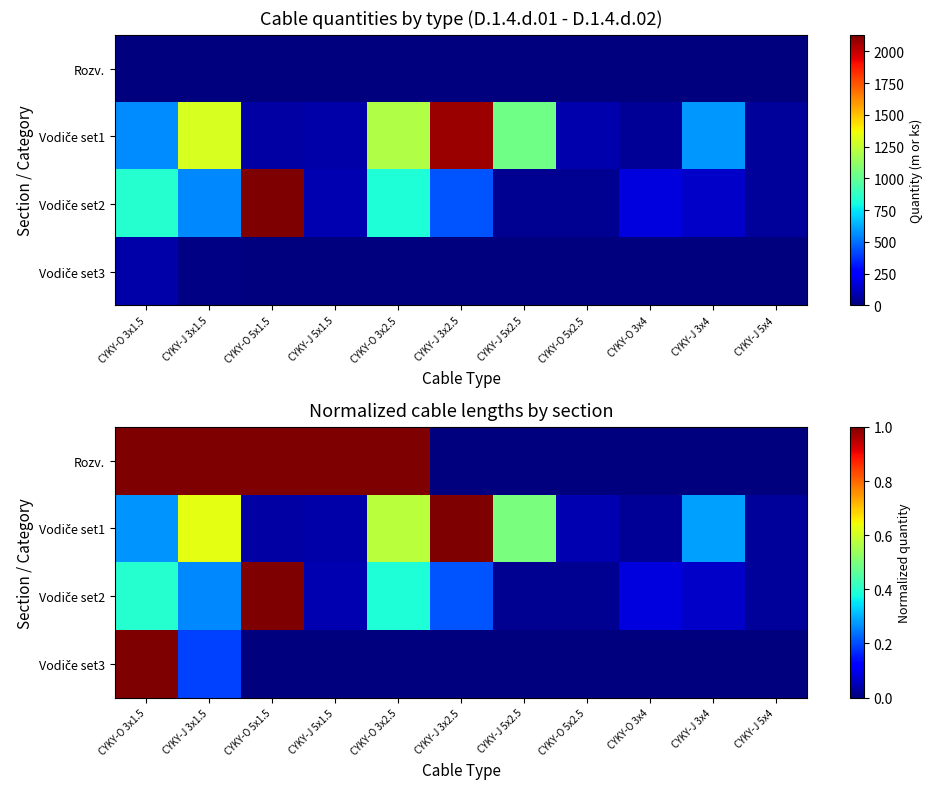

What is the difference between the Vodiče set2 values at CYKY-O 3x2.5 and CYKY-O 5x1.5?

0.6